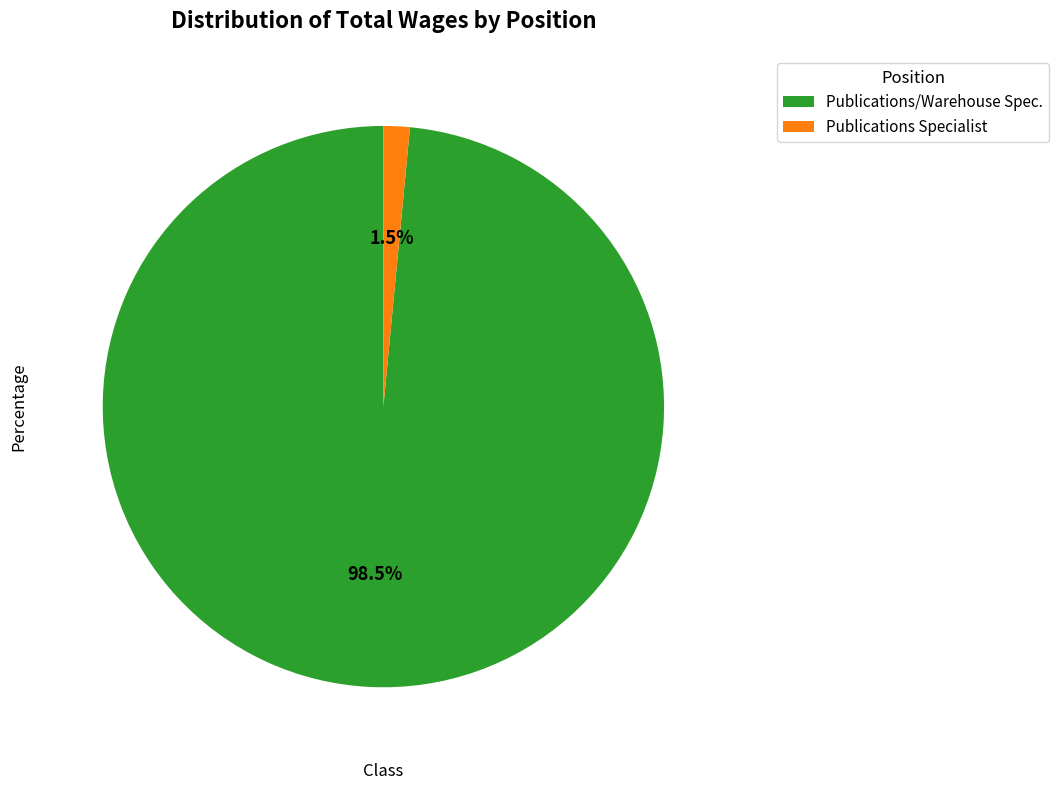

Is Publications Specialist the majority of the pie?

No